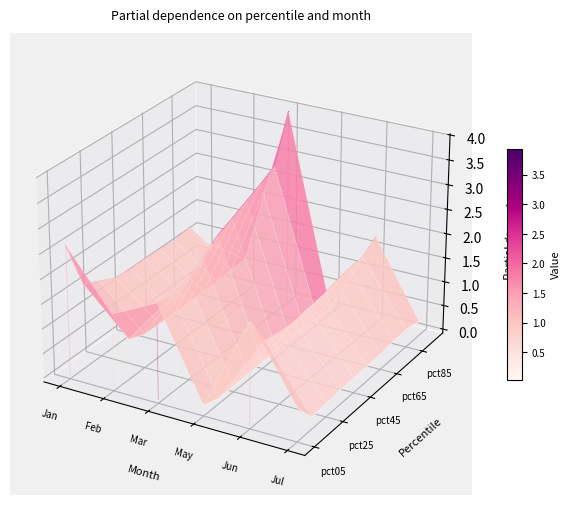

Count the number of categories in the chart.

10